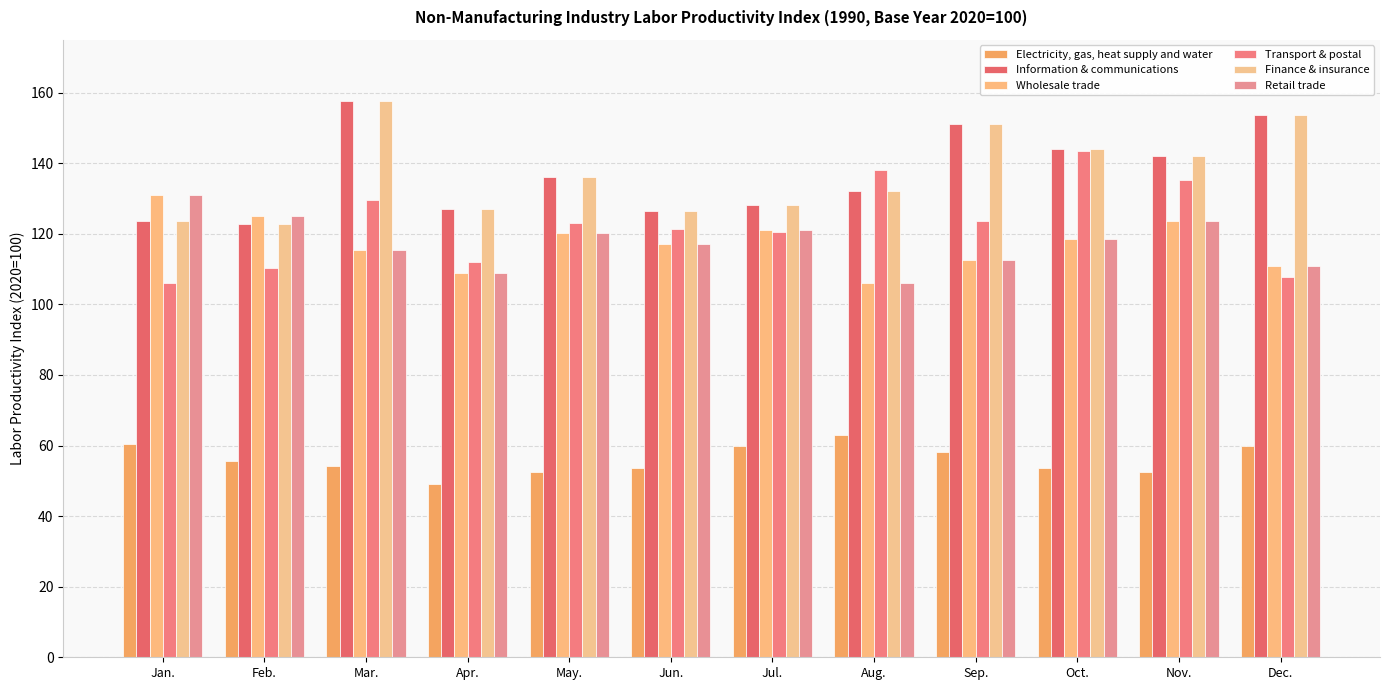

At how many categories does at least one series exceed 77?

12